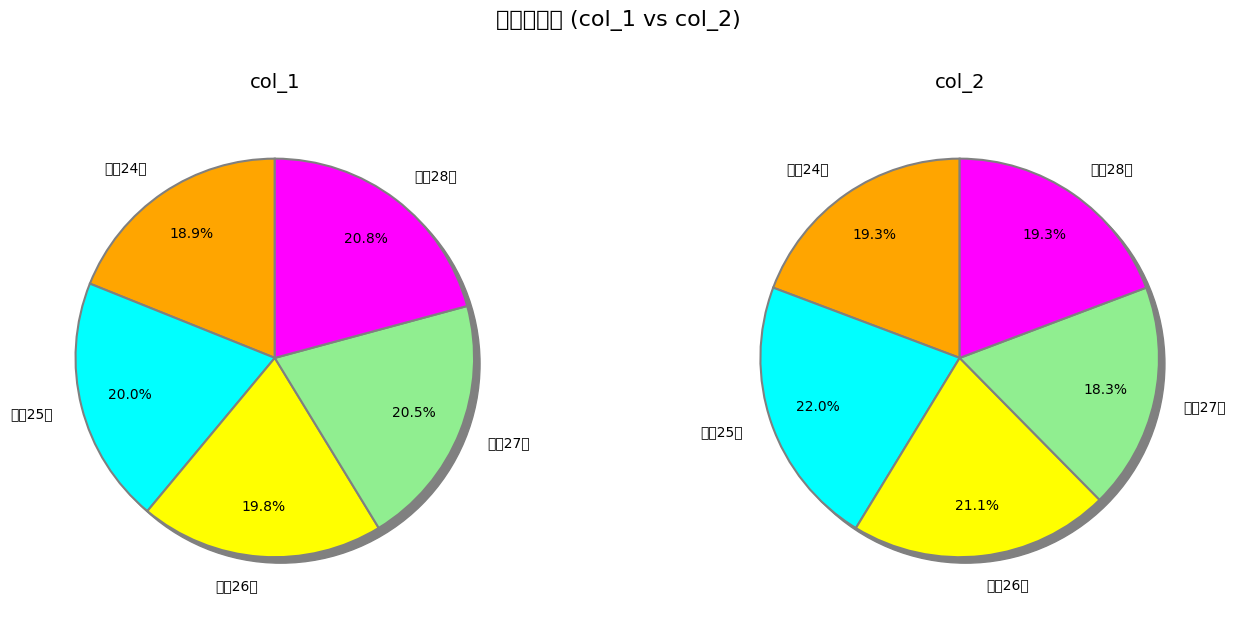

Is 平成28年 the majority of the pie?

No